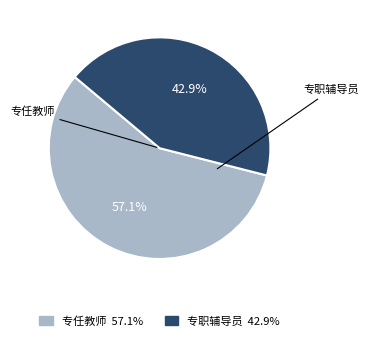

Does 专任教师 account for over 50% of the chart?

Yes